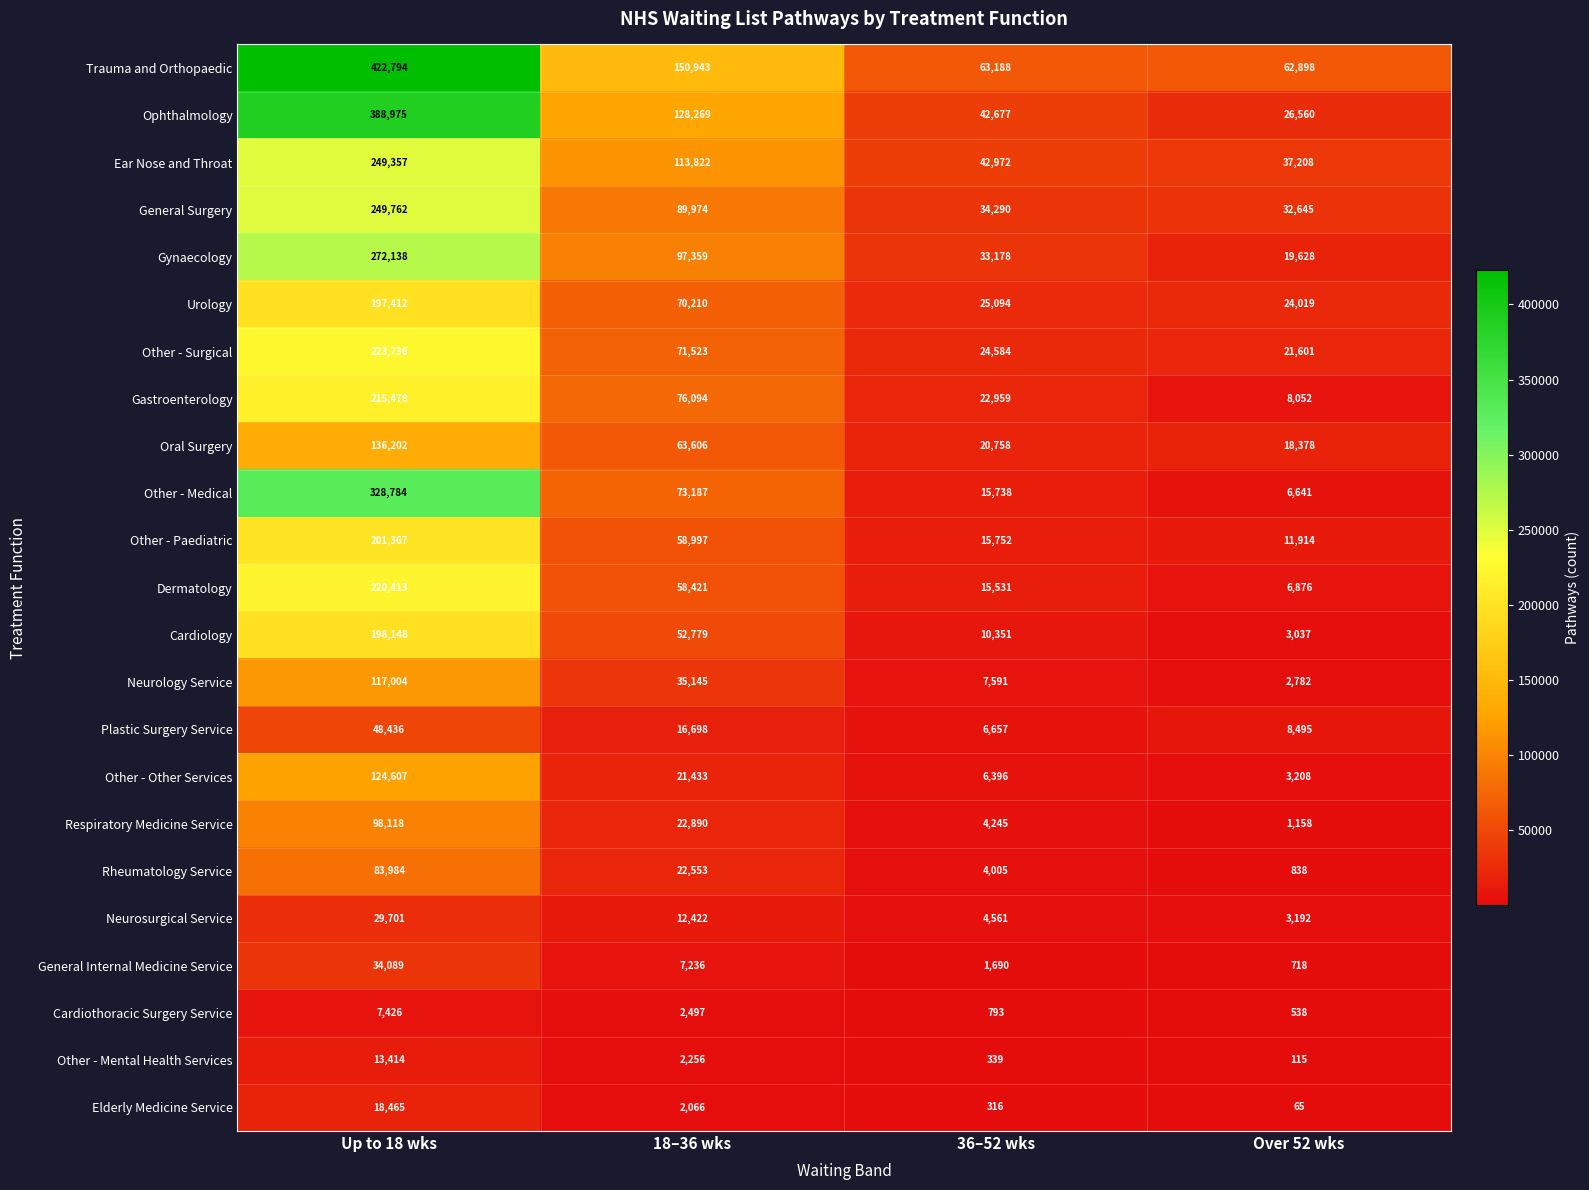

What is the total value across all series at 36–52 wks?

403665